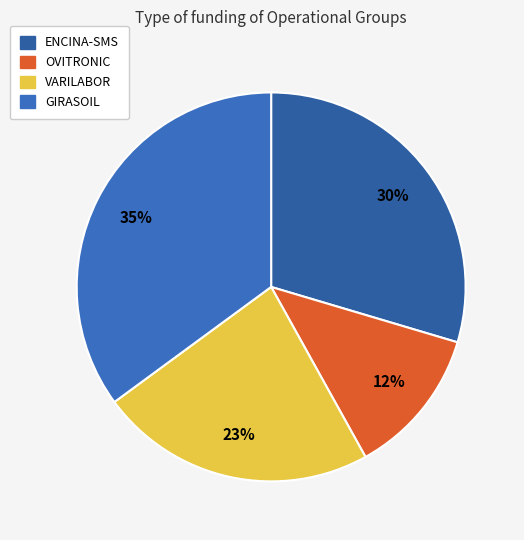

How many slices are in this pie chart?

4